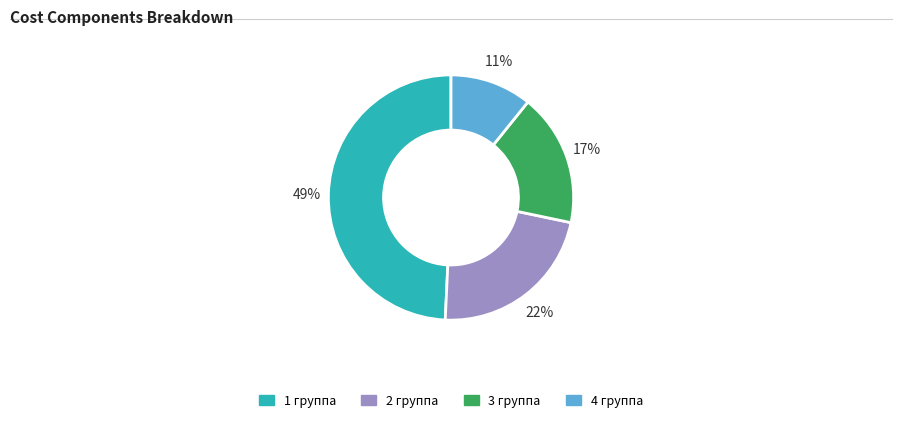

Does any single category account for the majority?

No